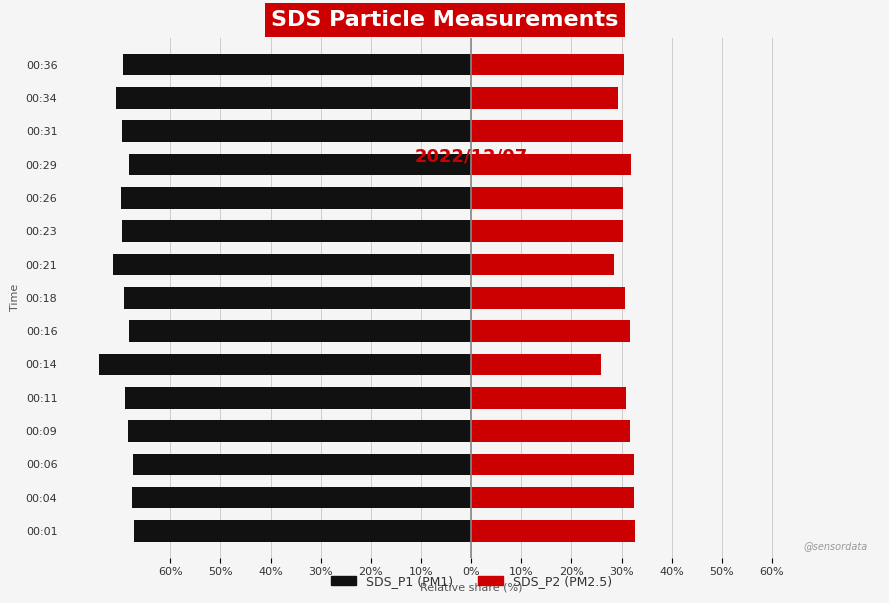

What is the sum of all SDS_P1 values?

-1040.4